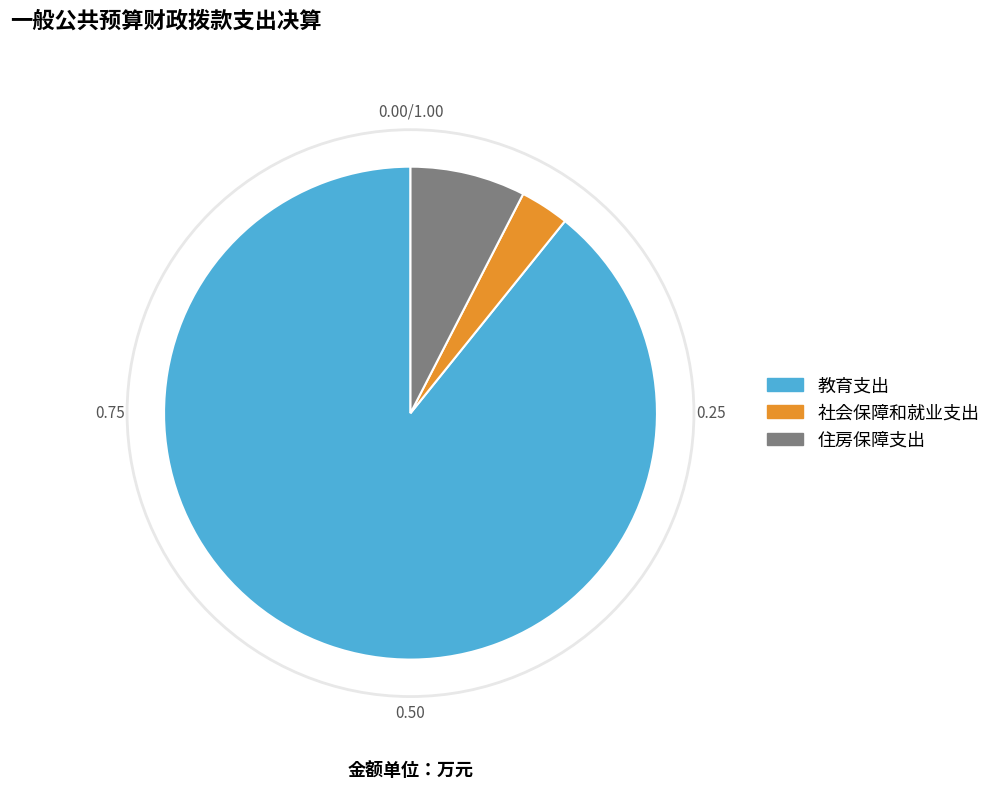

Does 教育支出 account for over 50% of the chart?

Yes